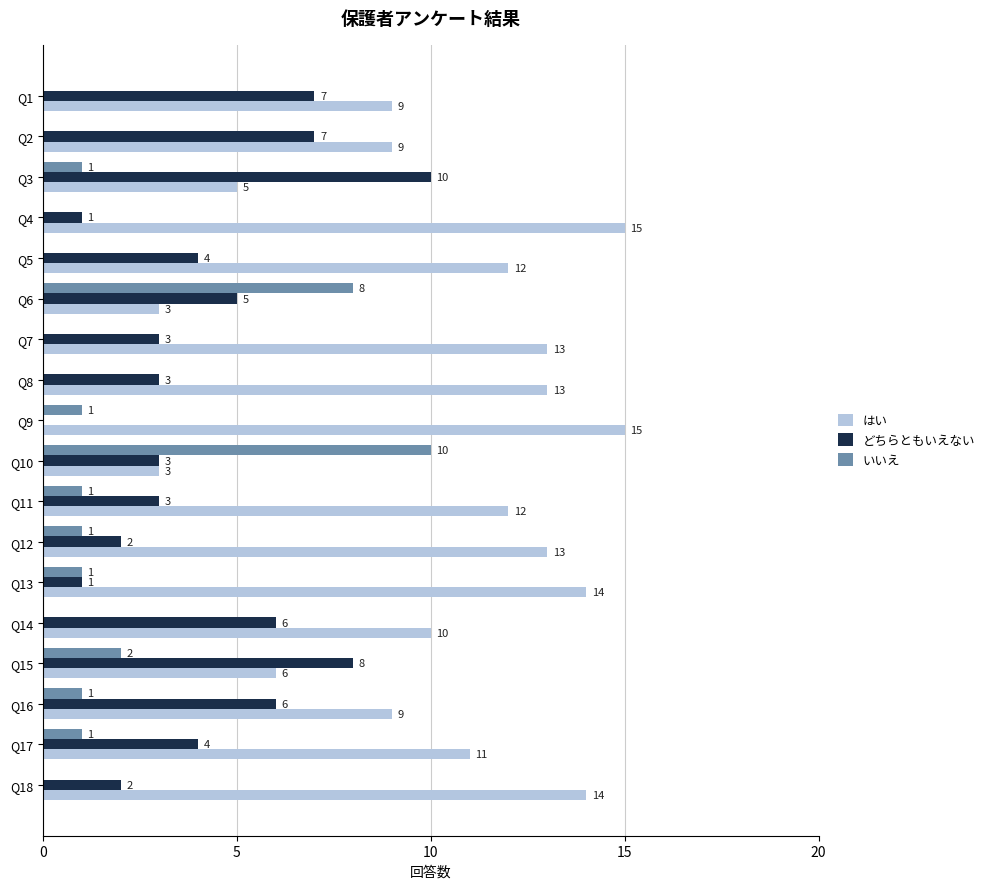

How many distinct data groups are displayed?

3